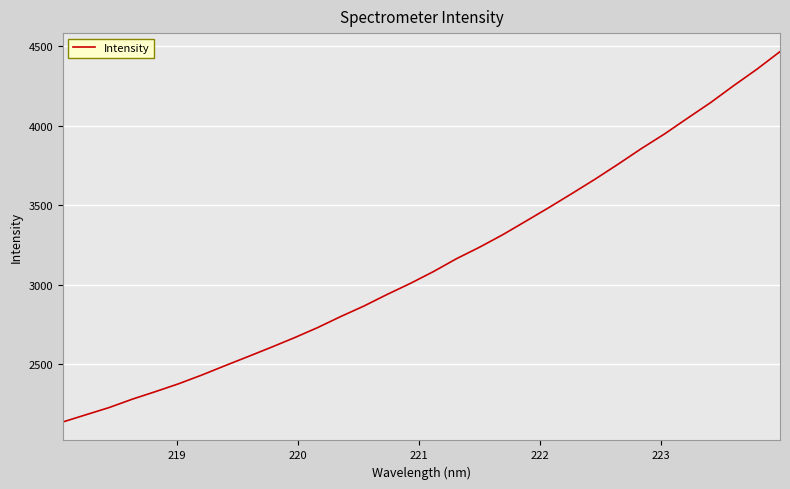

True or false: the data has more than 2 interior local peaks.

False